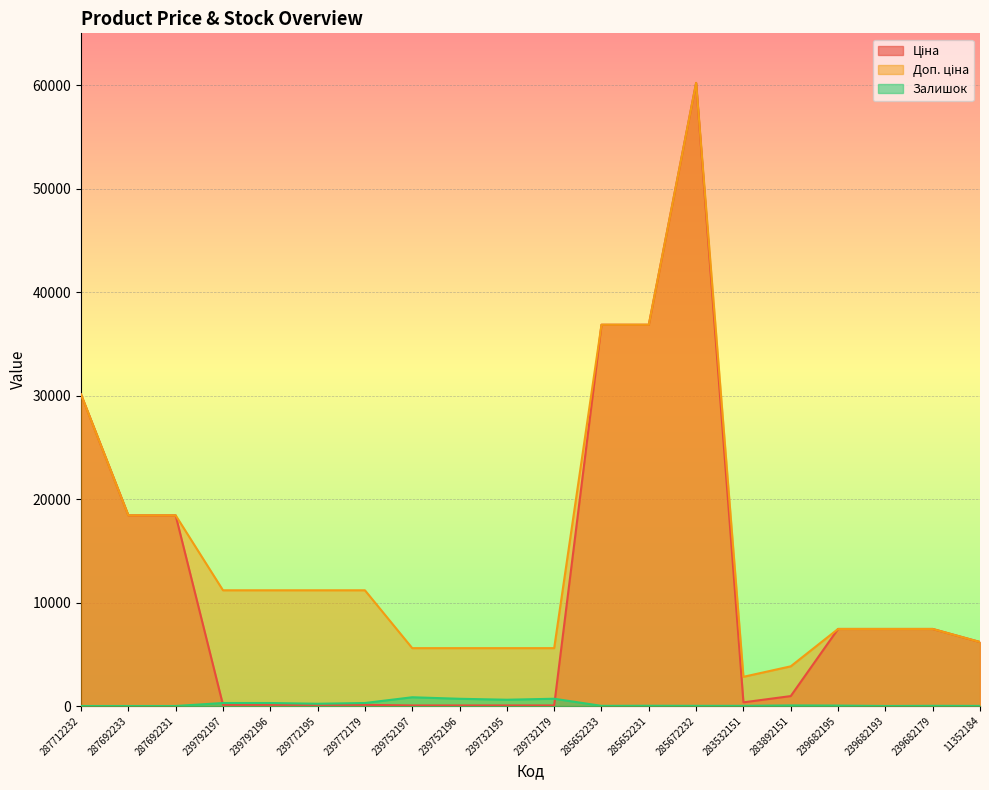

What are all the series names shown in the legend?

Ціна, Доп. ціна, Залишок